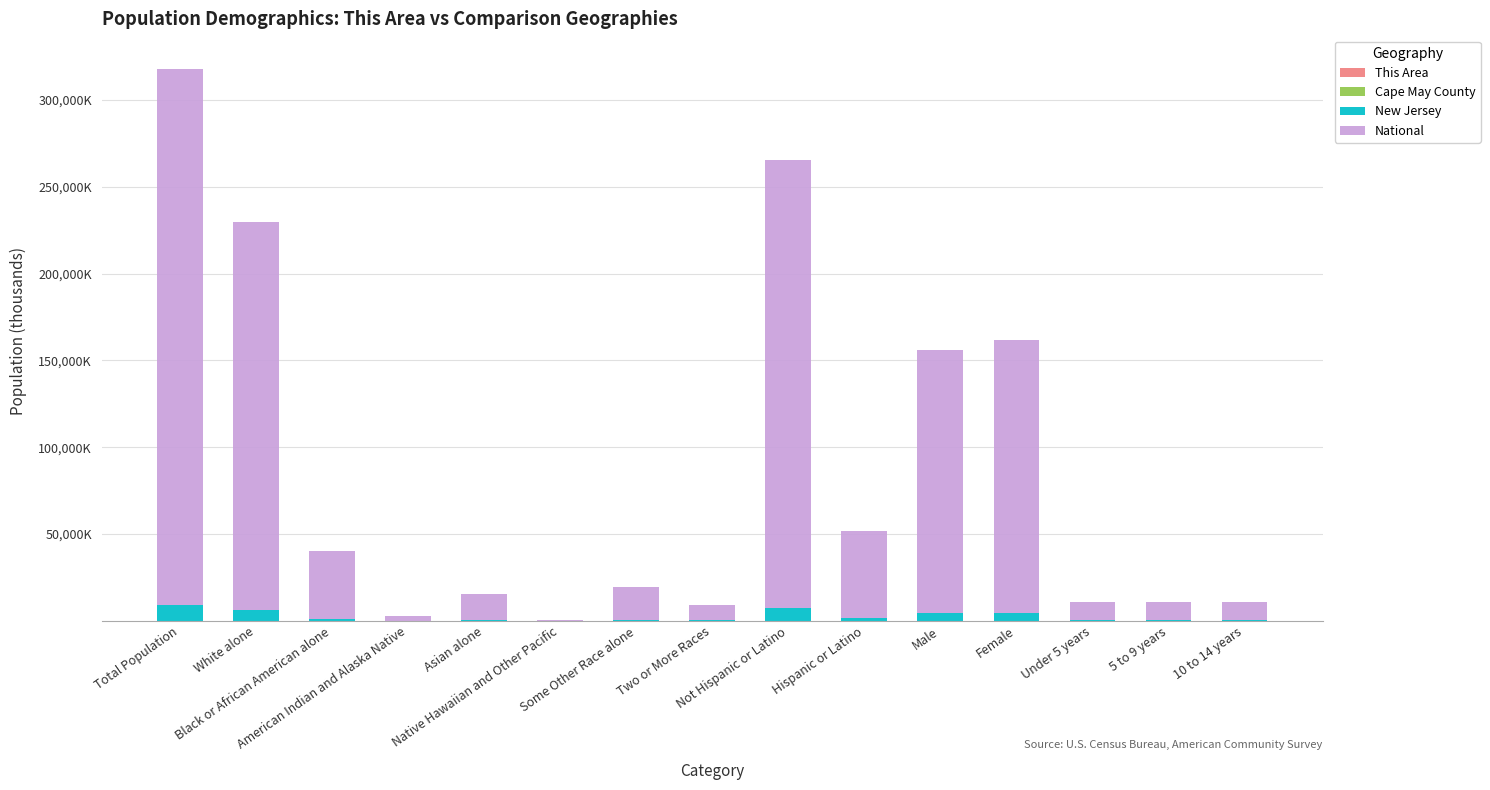

Count the number of categories in the chart.

15